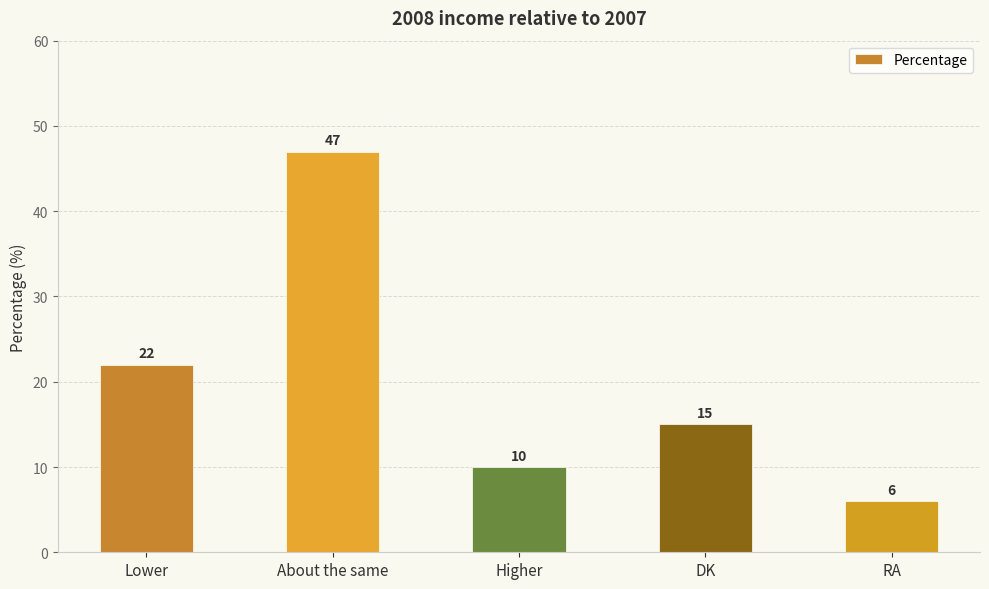

What is the approximate value at About the same?

47